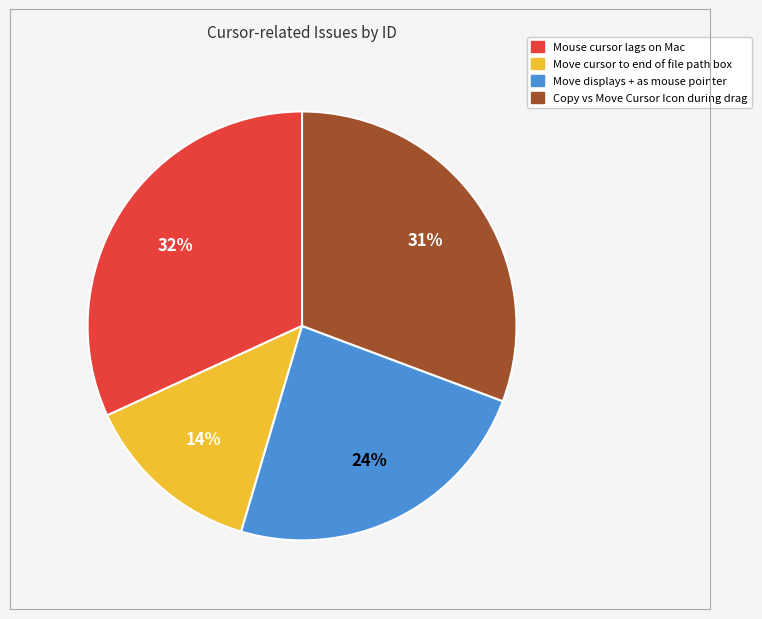

The Move cursor to end of file path box slice represents 14% of the pie. True or false?

True